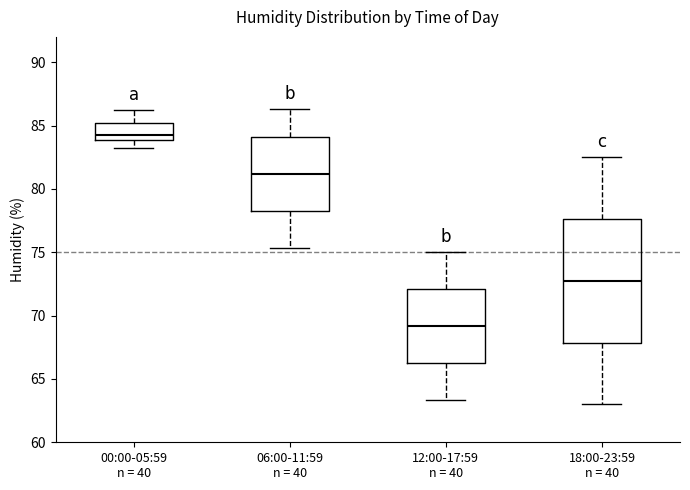

Reading left to right, read every box against the y-axis: the position of its median line, the range the box covers, and the ends of its whiskers. The values are not printed on the chart, so give them approximately, as read against the axis.

00:00-05:59 n = 40: median 84.5, box 84.0 to 85.0, whiskers 83.0 to 86.0
06:00-11:59 n = 40: median 81.0, box 78.0 to 84.0, whiskers 75.5 to 86.5
12:00-17:59 n = 40: median 69.0, box 66.0 to 72.0, whiskers 63.5 to 75.0
18:00-23:59 n = 40: median 73.0, box 68.0 to 77.5, whiskers 63.0 to 82.5